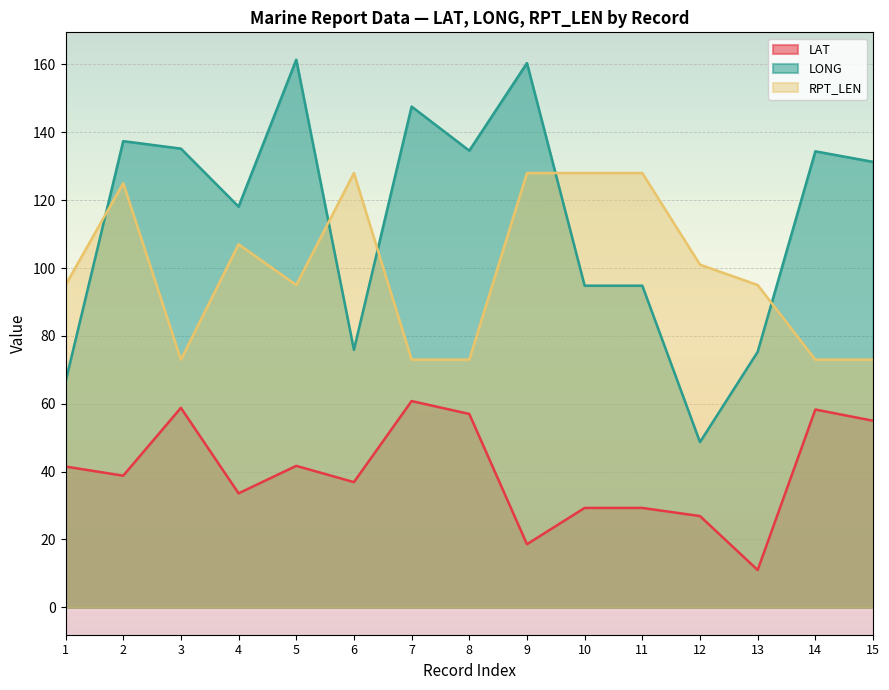

Which series has the largest total across all categories?

LONG